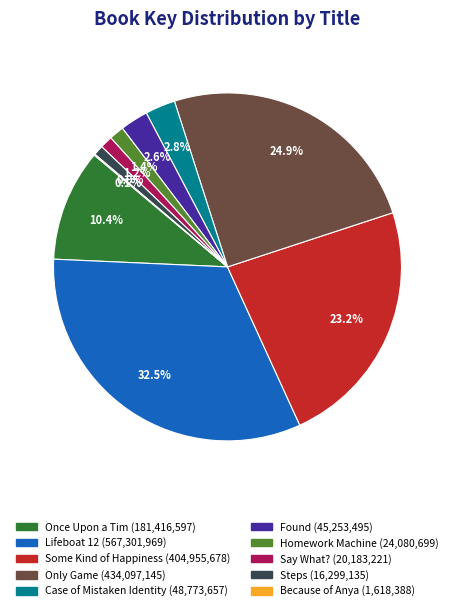

Does any single category account for the majority?

No